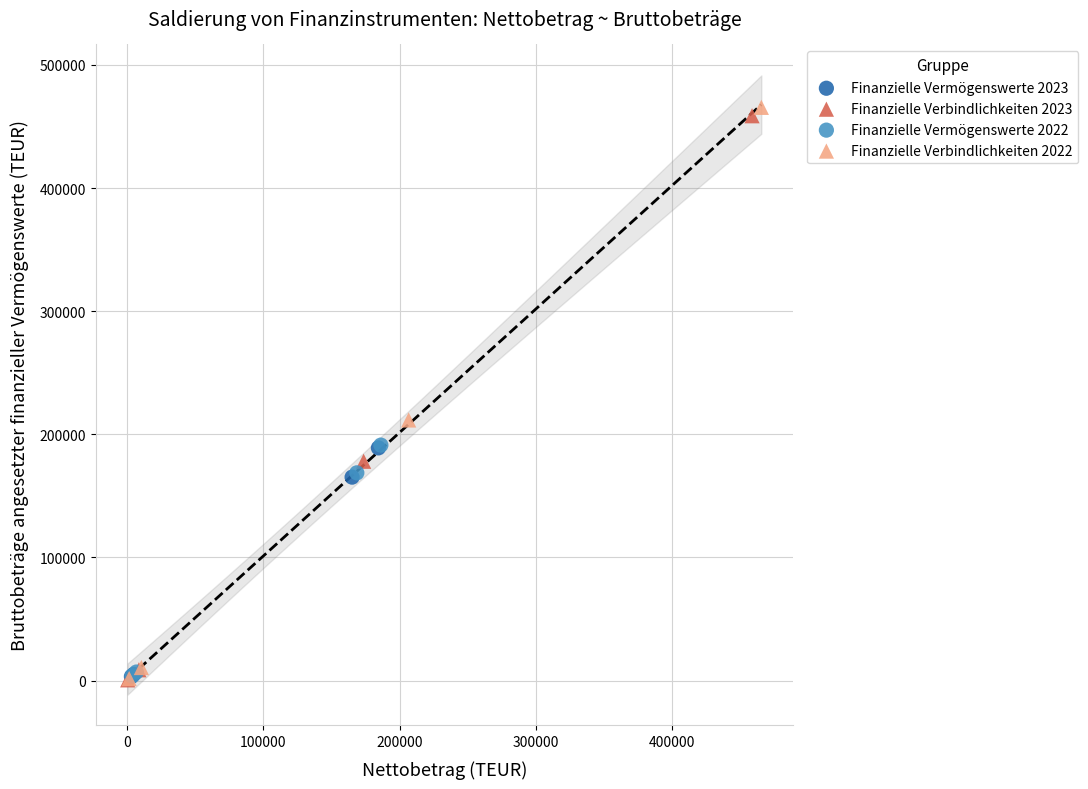

Which series reaches the maximum Y coordinate?

Finanzielle Verbindlichkeiten 2022